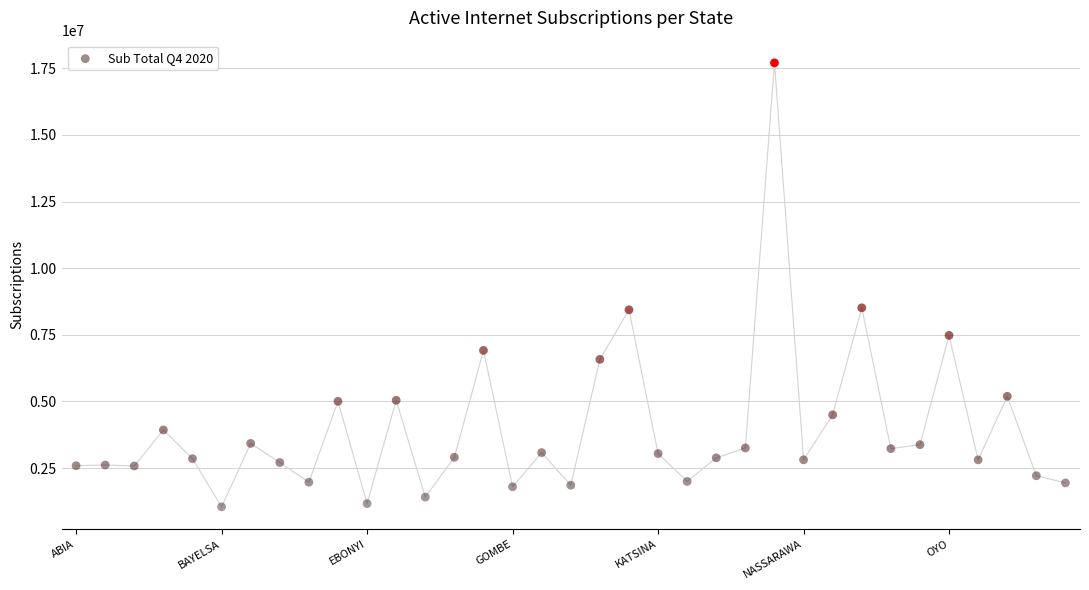

What is the range of Y values (max minus min)?

16661800